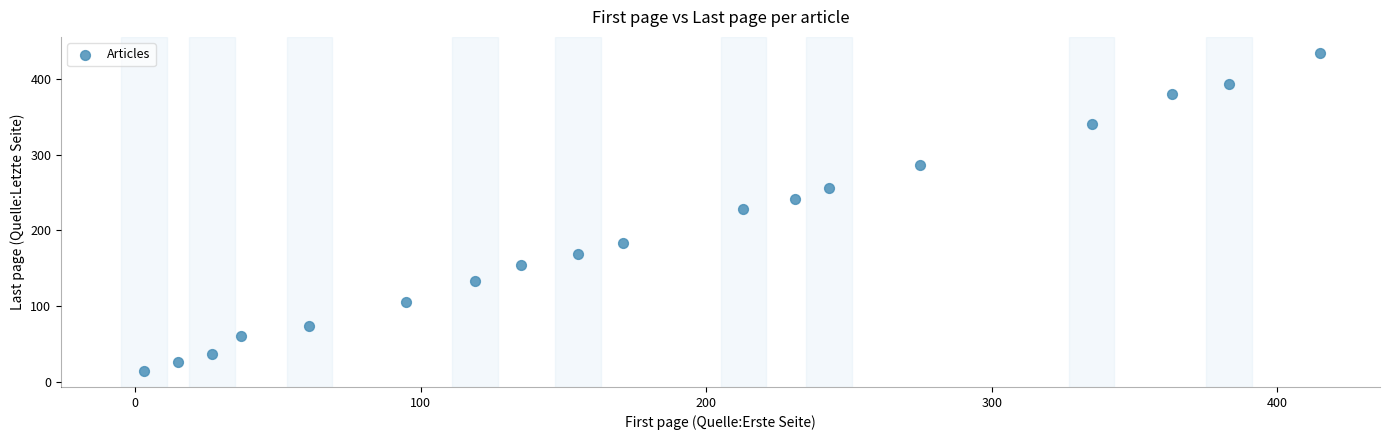

What Y value in the scatter plot is closest to 224?

229